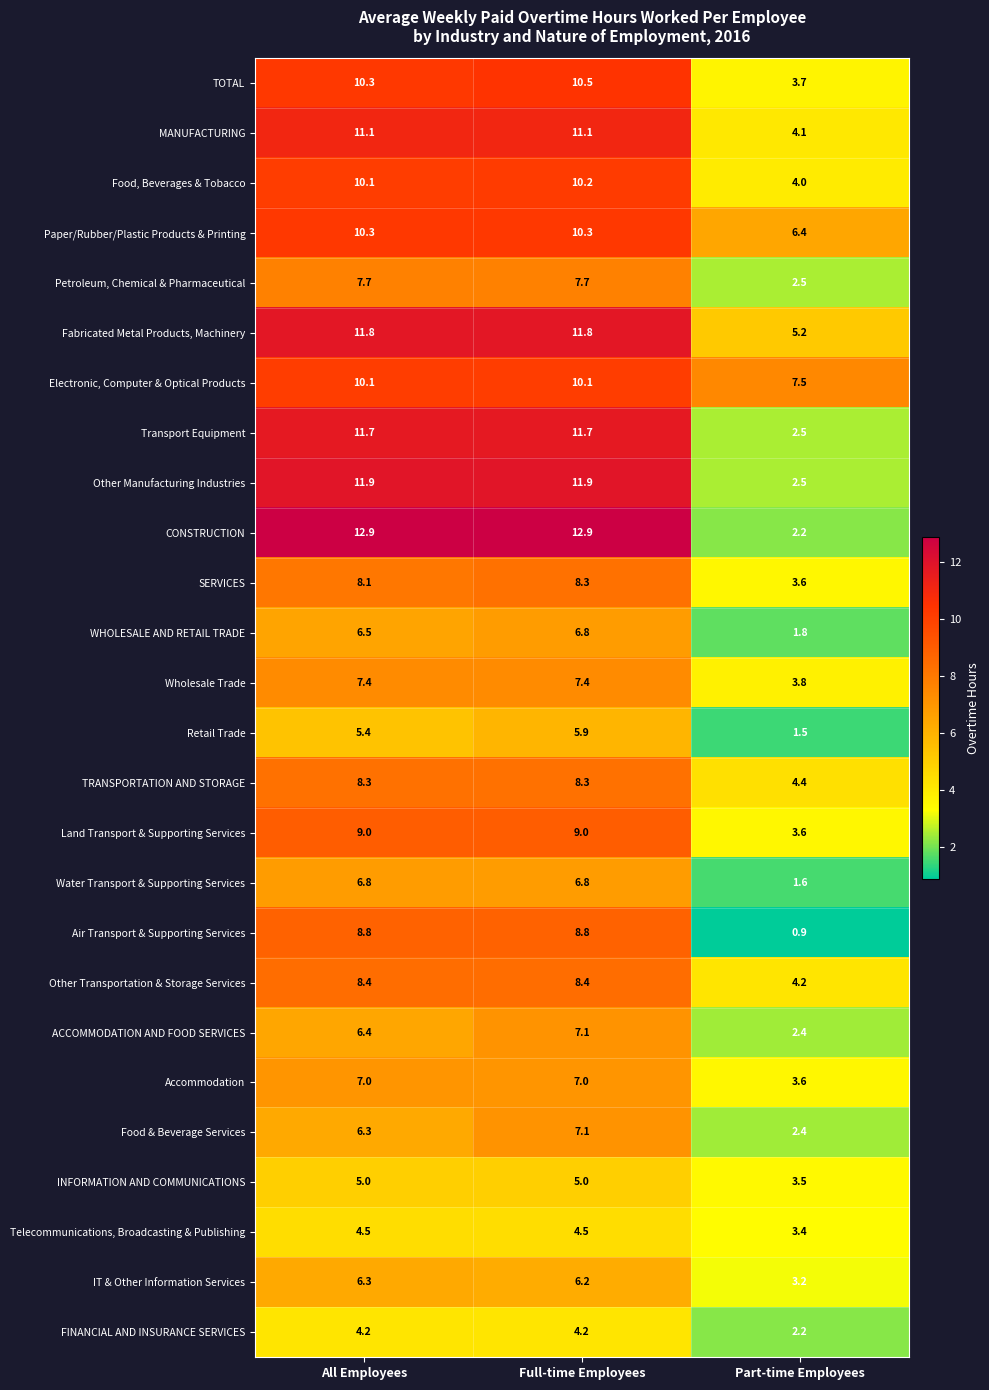

Is the value of Food & Beverage Services at All Employees greater than the value of Retail Trade at Part-time Employees?

Yes